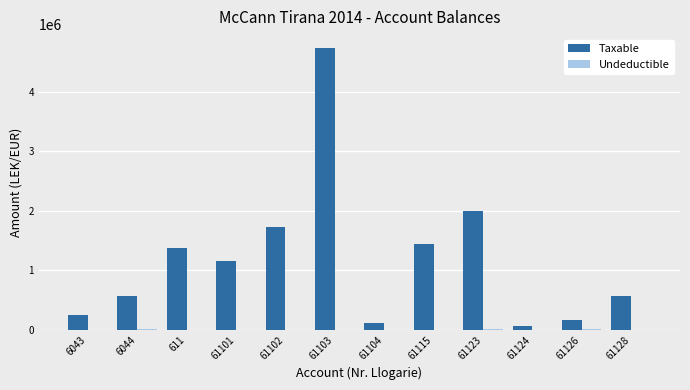

At which category is the sum across all series the highest?

61103